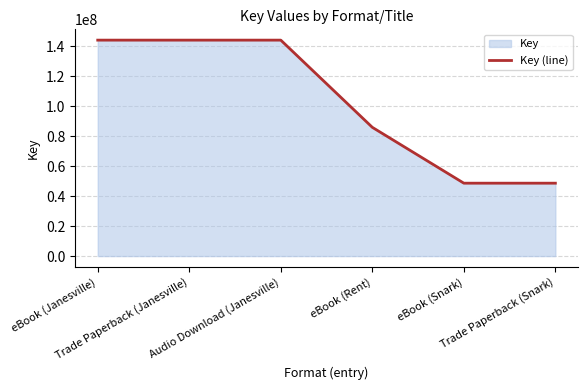

How many categories are shown in the chart?

6